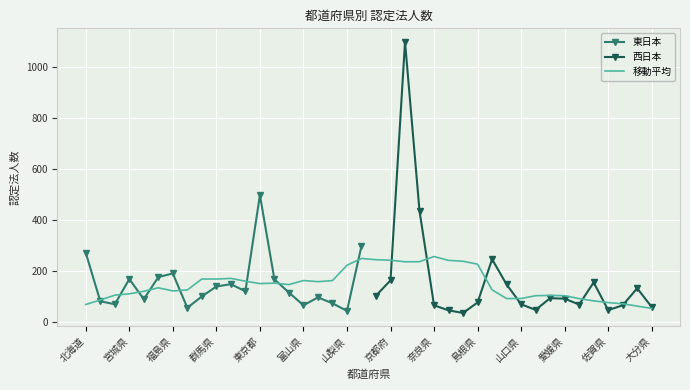

Read the value at 秋田県, to the nearest 5.

90